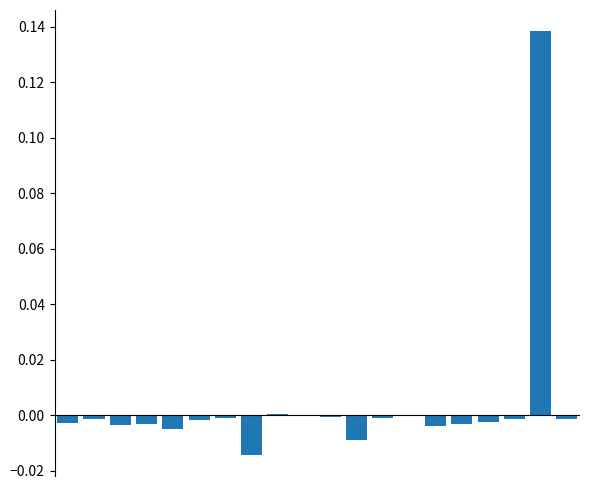

Which category has the highest value across all series?

18